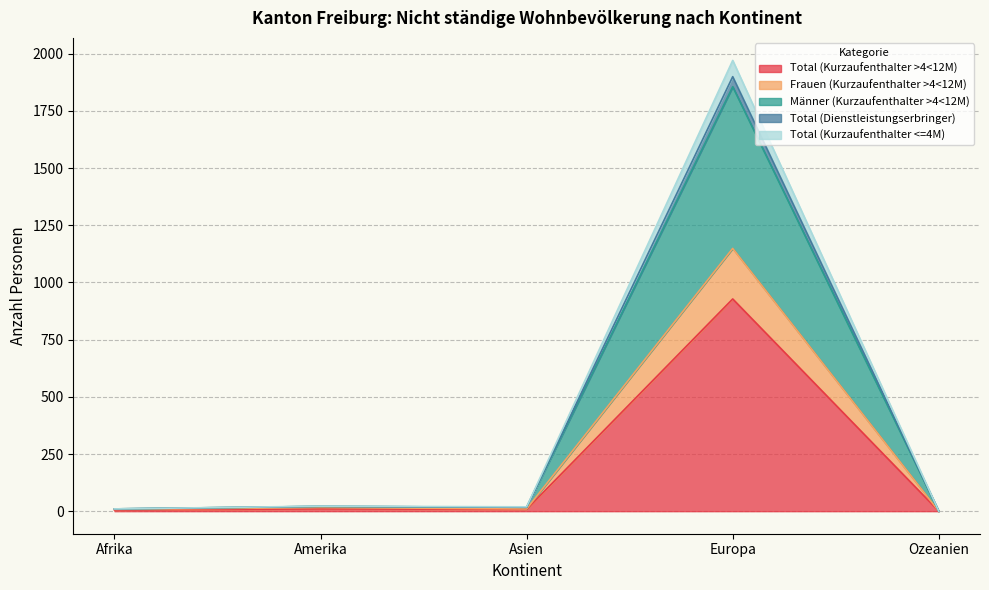

At how many categories does at least one series exceed 781?

1